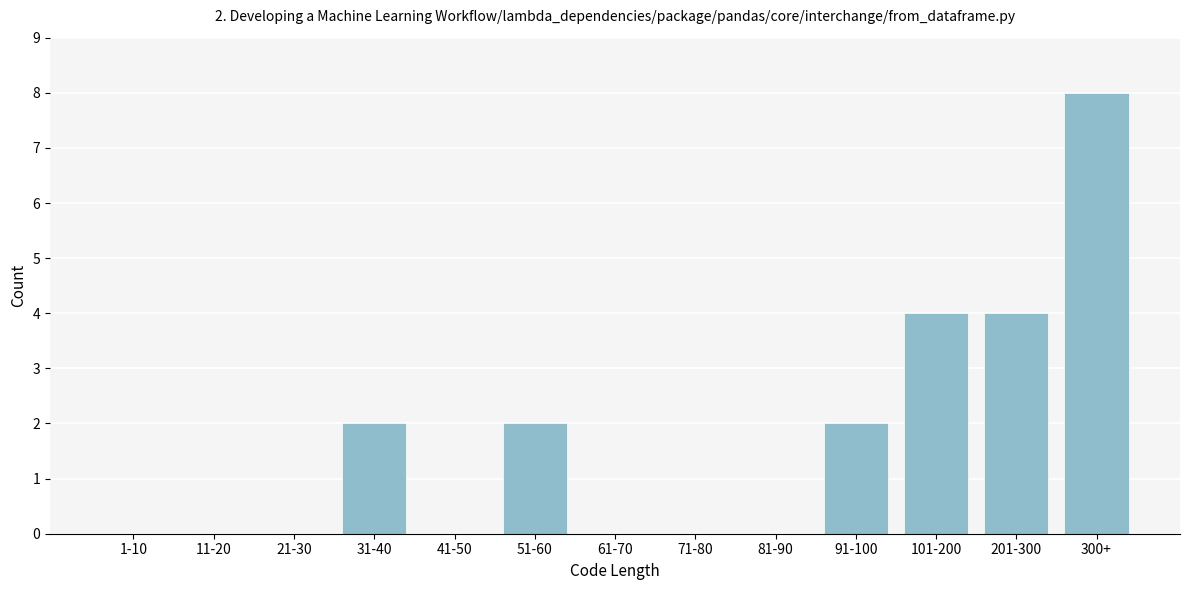

Reading left to right, transcribe all the data shown in this chart.

1-10=0	11-20=0	21-30=0	31-40=2	41-50=0	51-60=2	61-70=0	71-80=0	81-90=0	91-100=2	101-200=4	201-300=4	300+=8